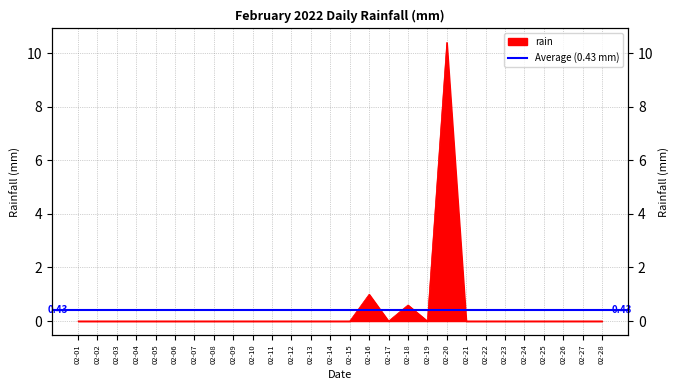

What is the difference between the second highest and minimum values?

1.0